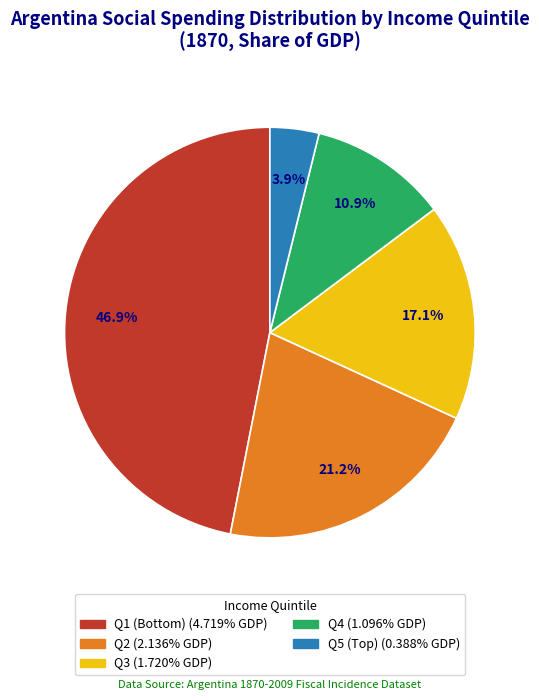

Is there any slice that represents more than half of the pie?

No